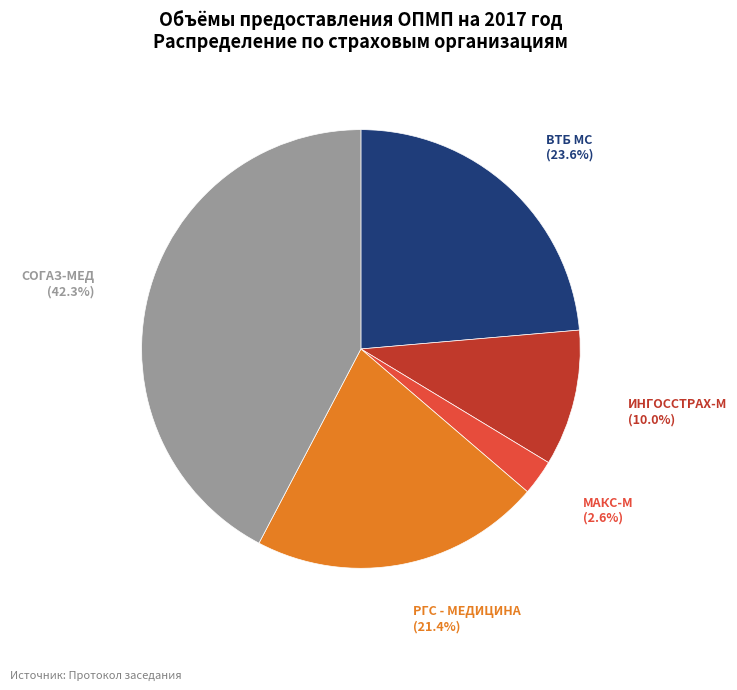

How many slices are in this pie chart?

5